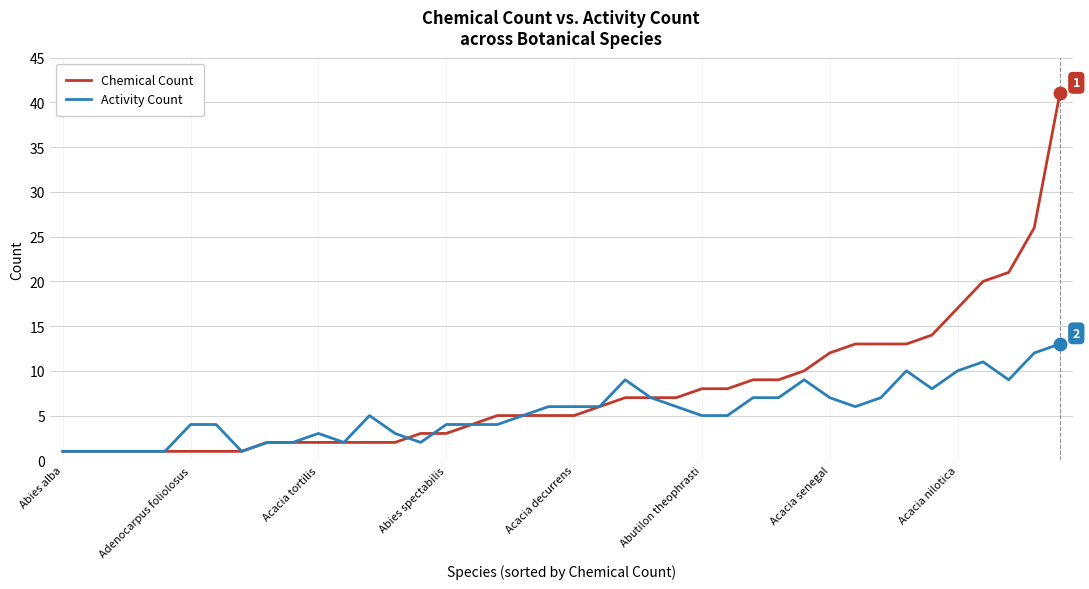

Which series has the largest total across all categories?

Chemical Count